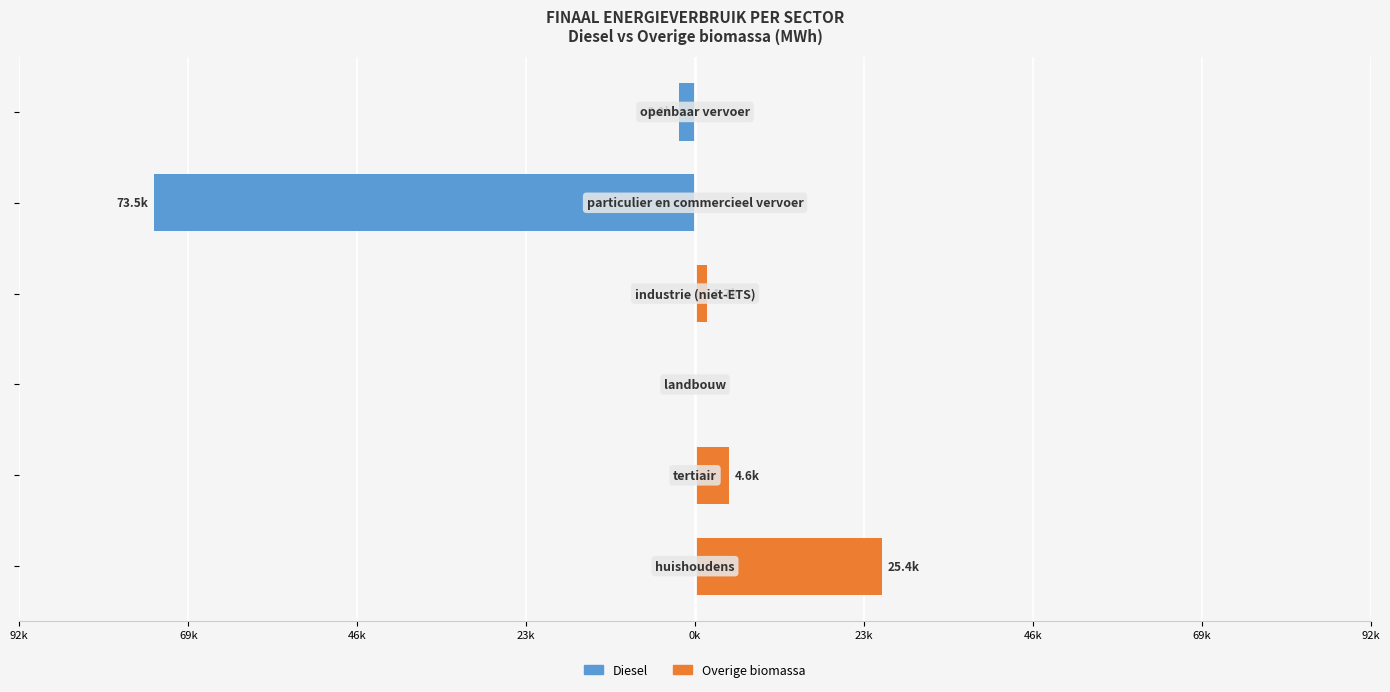

Which series has the widest spread of values?

Diesel